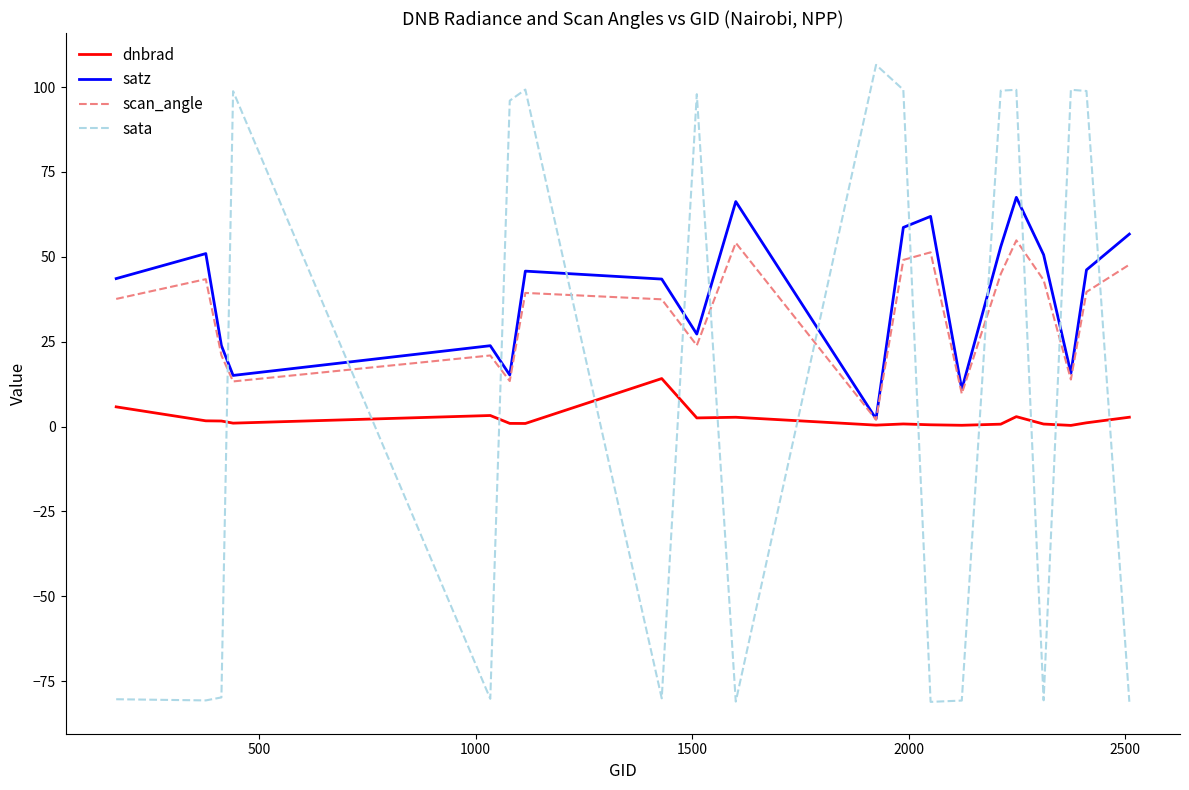

Which series has the largest range (max minus min)?

sata